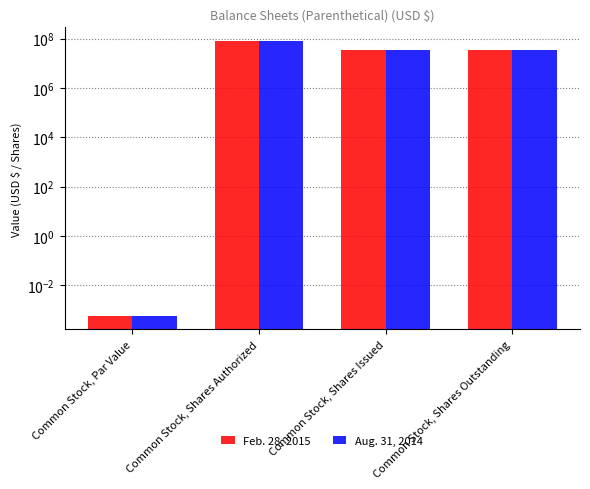

Which label corresponds to the smallest value in the chart?

Common Stock, Par Value